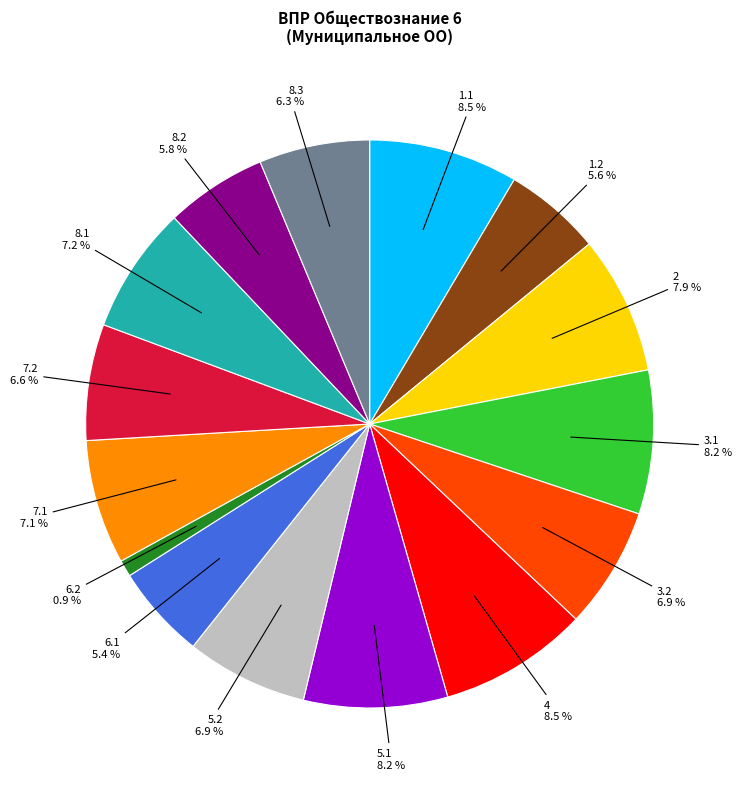

Is there a majority slice in this chart?

No